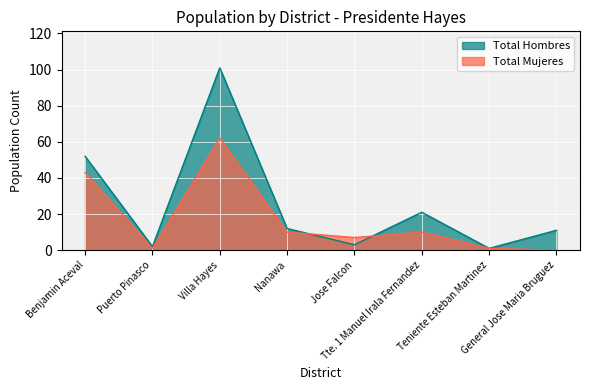

At which label does Total Hombres first exceed 12?

Benjamin Aceval